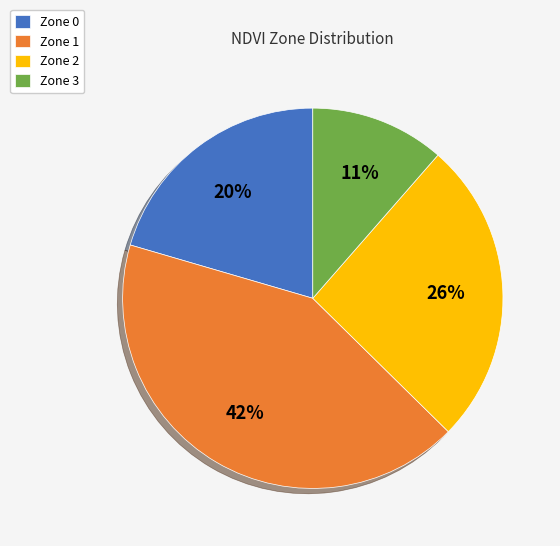

True or false: Zone 1 accounts for 42% of the total.

True